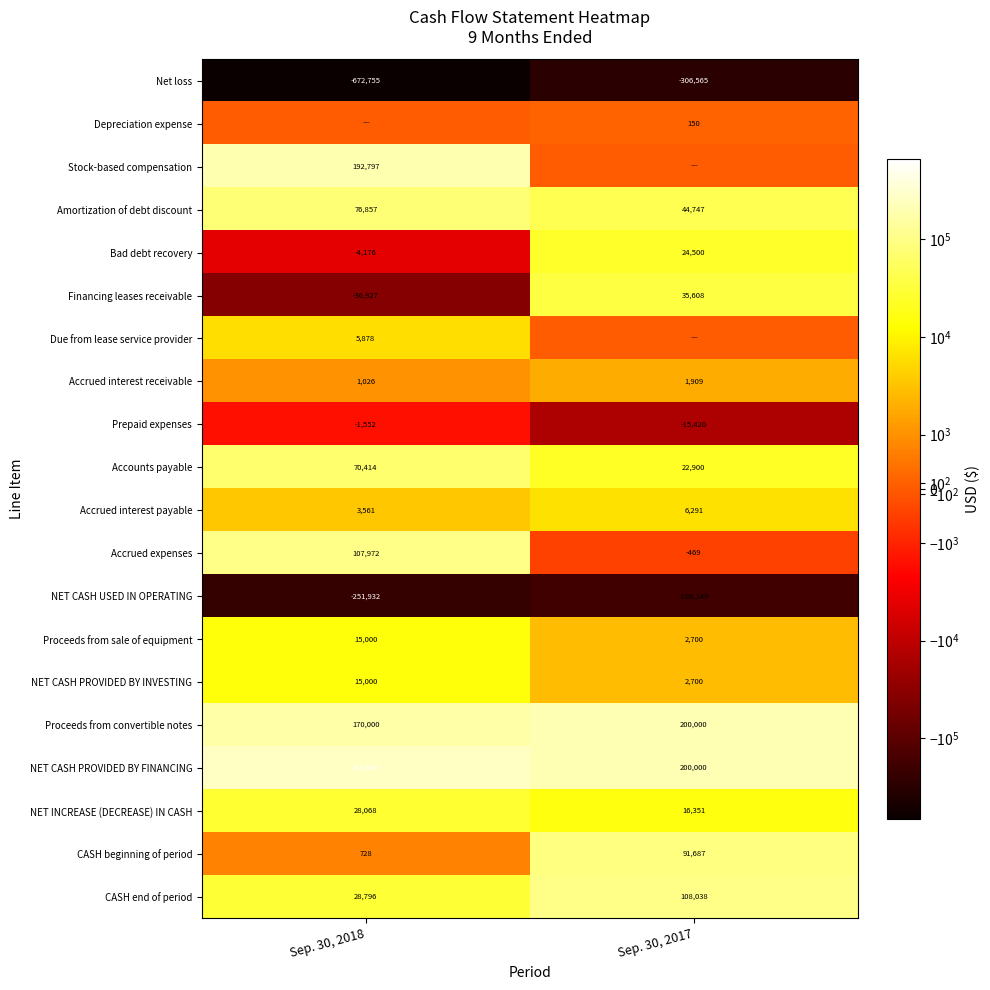

What is the average value of the NET CASH PROVIDED BY INVESTING series?

8850